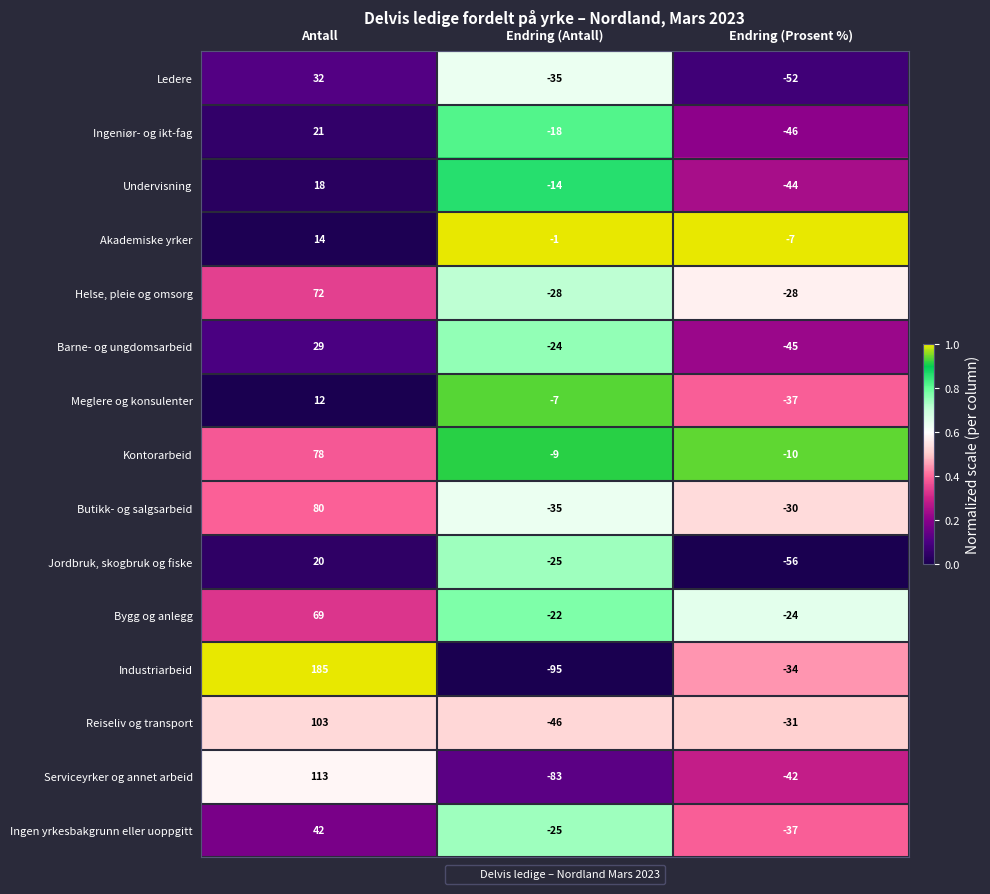

List the series in order of their peak value, highest first.

Industriarbeid, Serviceyrker og annet arbeid, Reiseliv og transport, Butikk- og salgsarbeid, Kontorarbeid, Helse, pleie og omsorg, Bygg og anlegg, Ingen yrkesbakgrunn eller uoppgitt, Ledere, Barne- og ungdomsarbeid, Ingeniør- og ikt-fag, Jordbruk, skogbruk og fiske, Undervisning, Akademiske yrker, Meglere og konsulenter